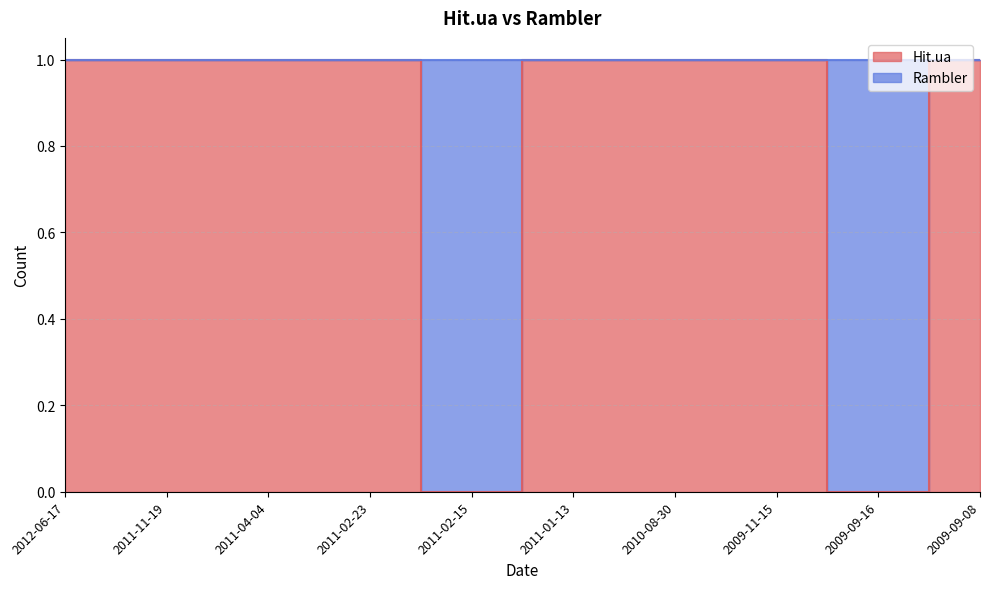

Which has a higher value, 2009-09-08 or 2009-09-16?

2009-09-08